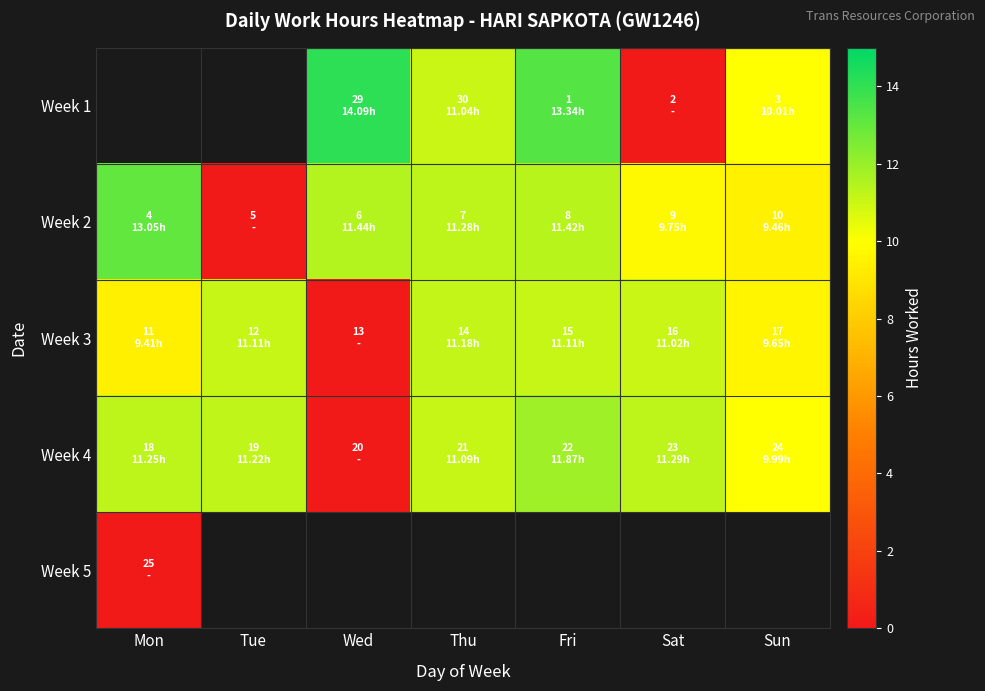

Which series has the largest range (max minus min)?

Week 2